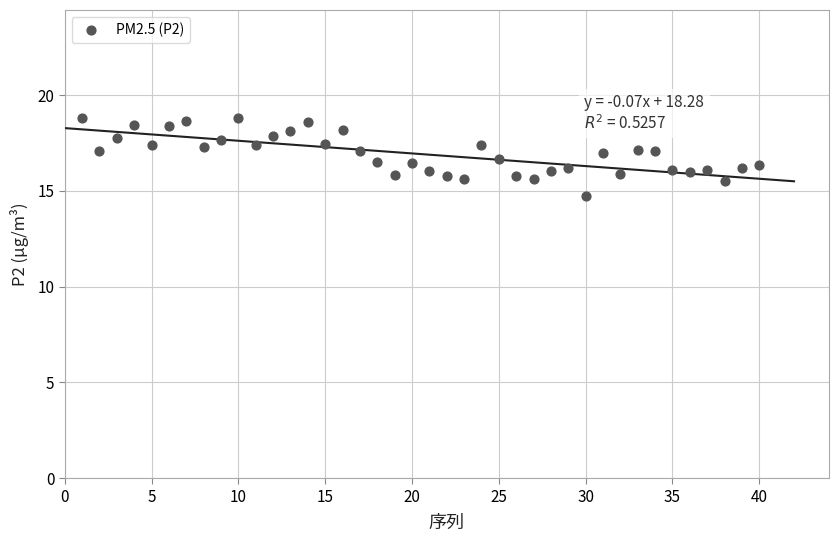

What is the range of X values (max minus min)?

39.0